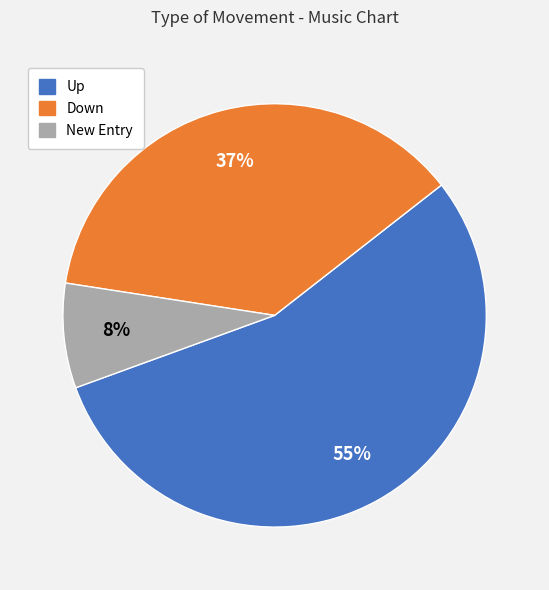

To the nearest percent, what is the average slice percentage?

33%